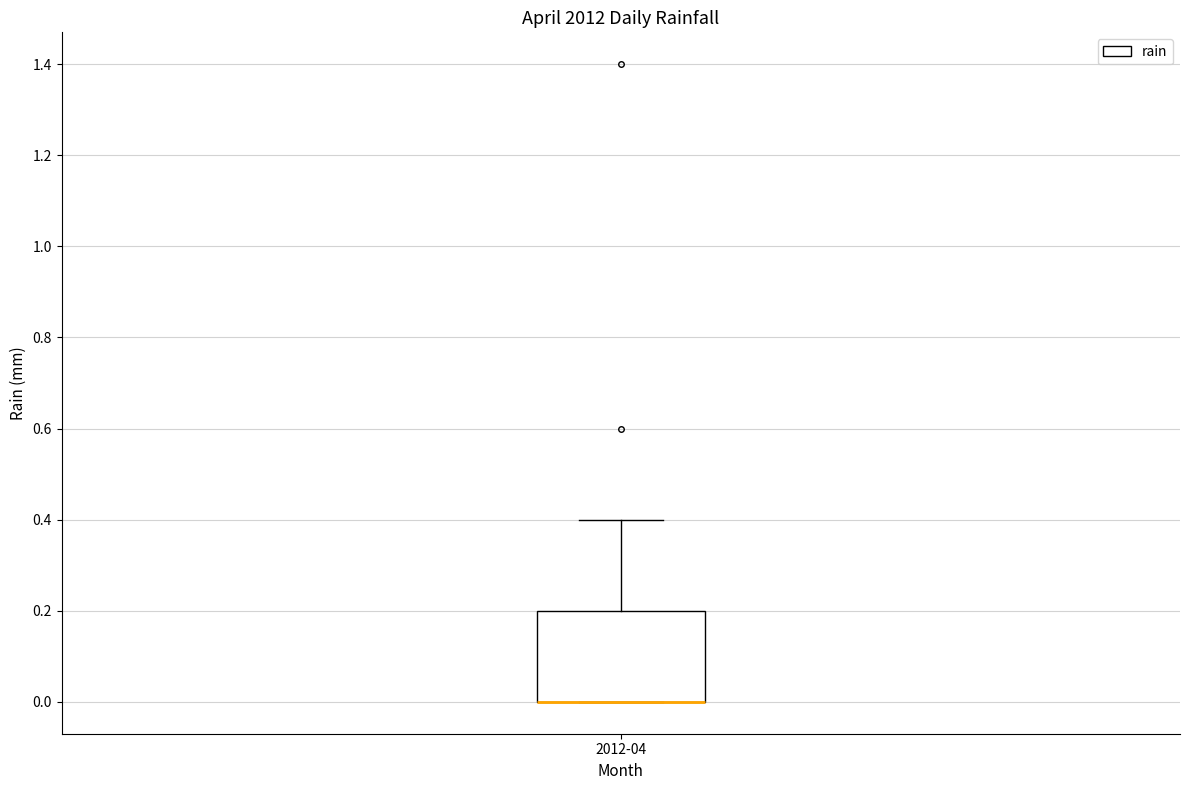

Read this box plot against the y-axis: the position of the median line, the range covered by the box, and the ends of both whiskers. The values are not printed on the chart, so give them approximately, as read against the axis.

median 0.0 (drawn on the box's lower edge), box 0.0 to 0.2, whiskers 0.0 to 0.4